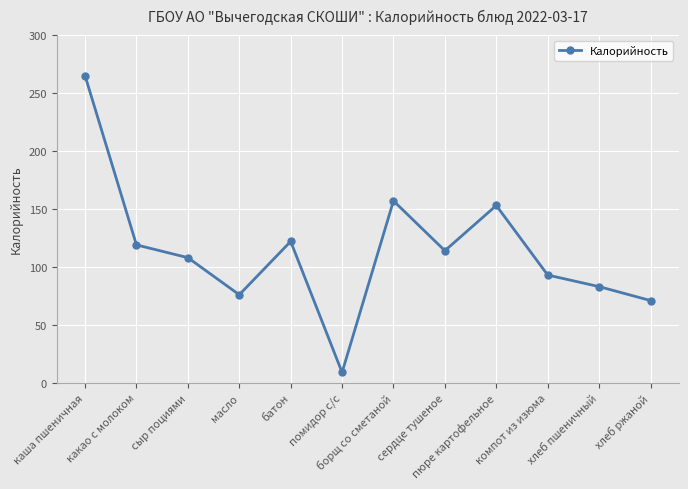

At which category does the chart reach its minimum across all series?

помидор с/с